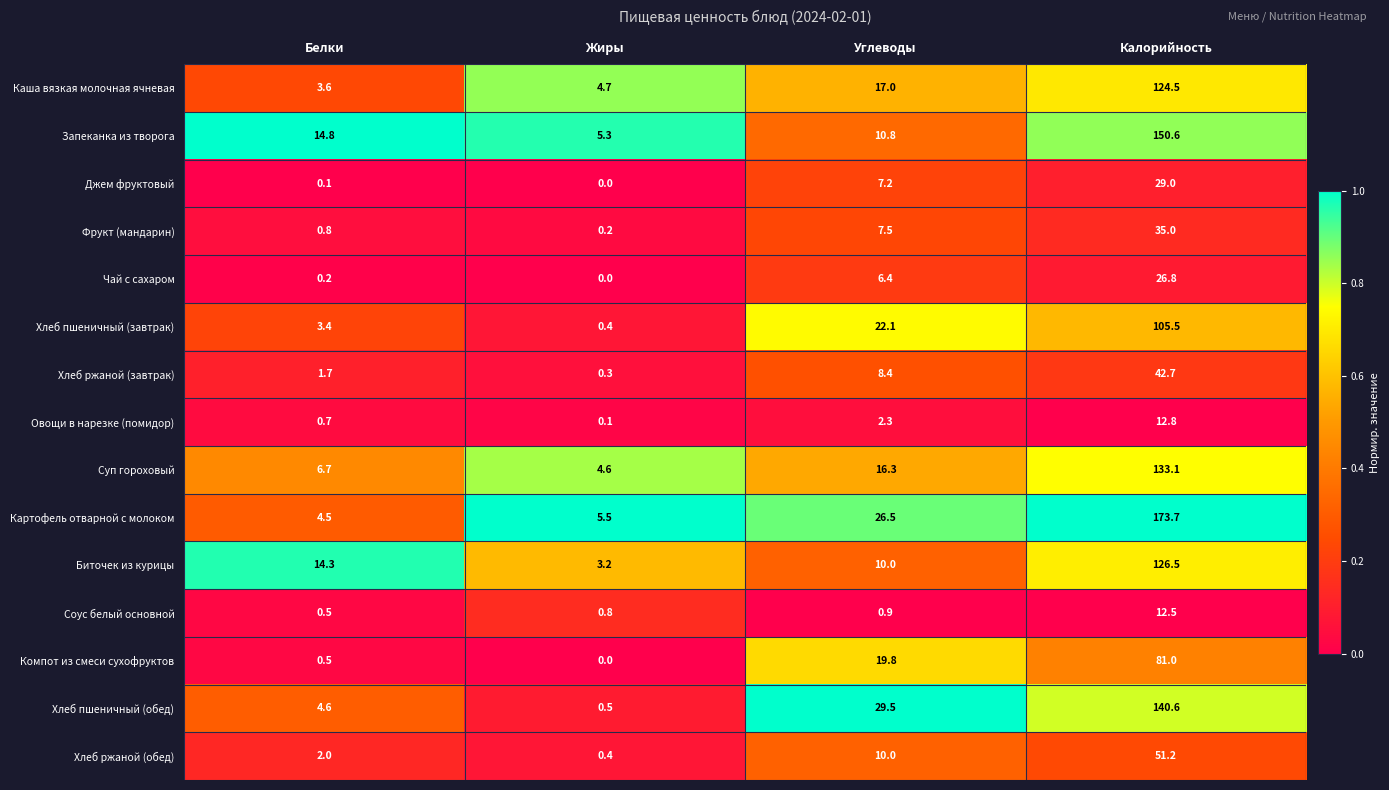

The value of Запеканка из творога at Калорийность is 221.7. True or false?

False